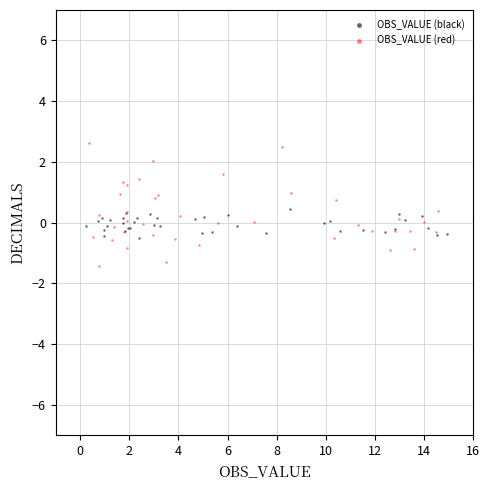

Which series contains the highest Y value?

OBS_VALUE (red)